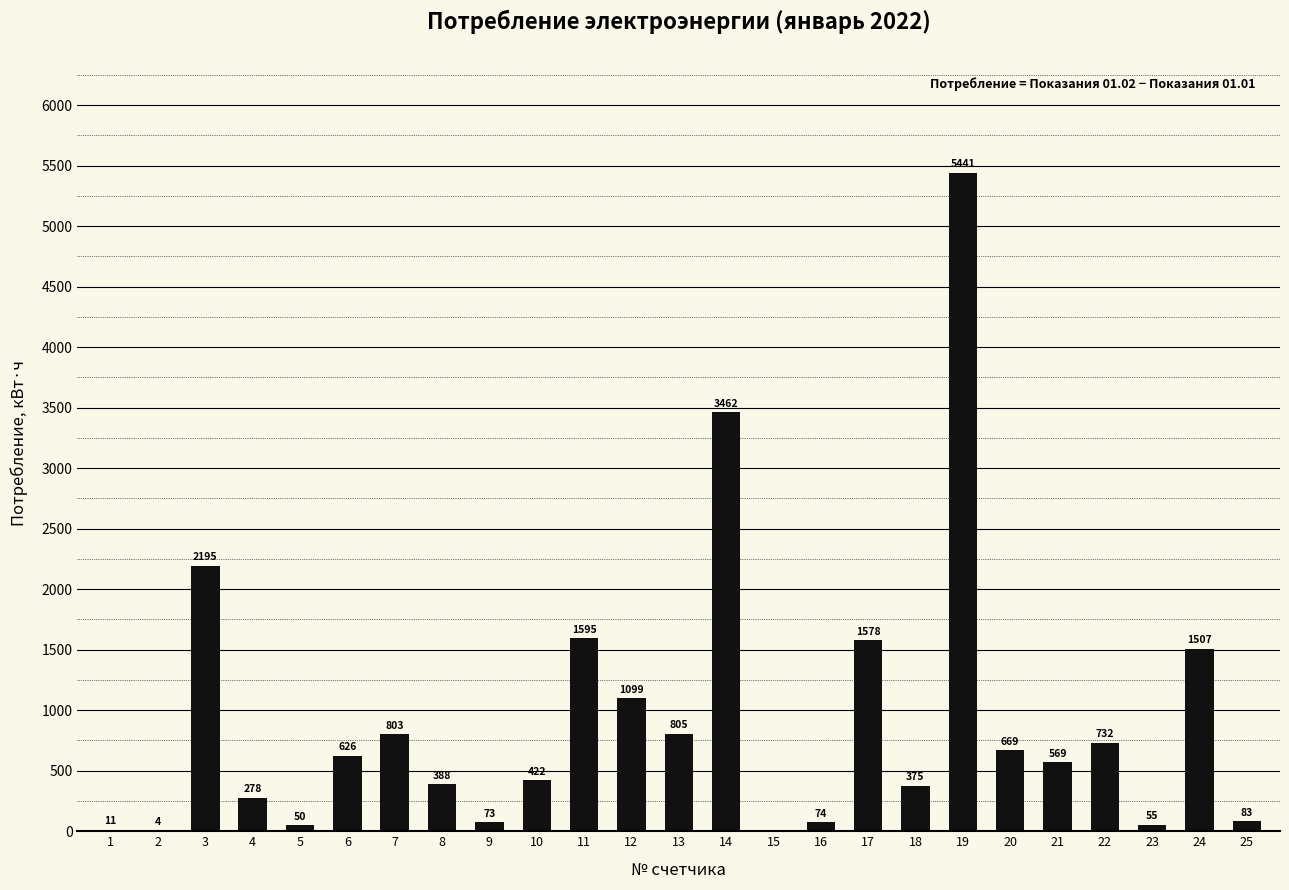

Where does the data first go above 568?

3